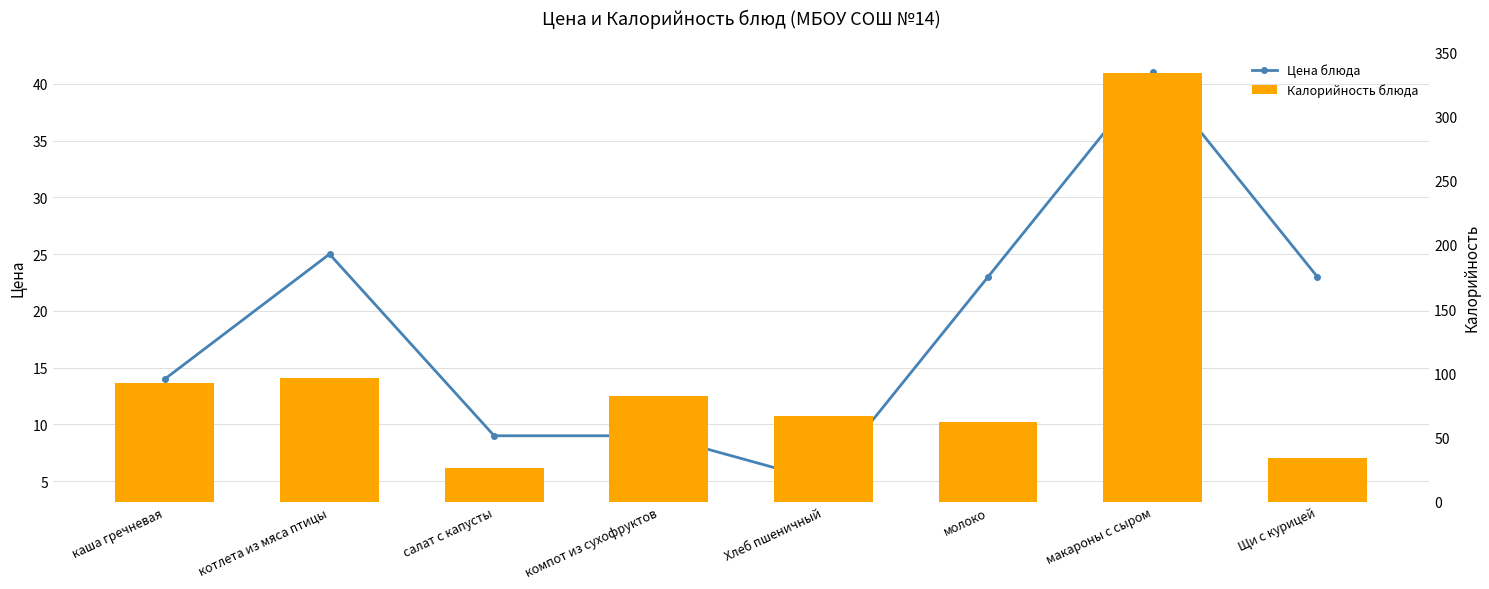

What is the greatest value displayed?

333.5